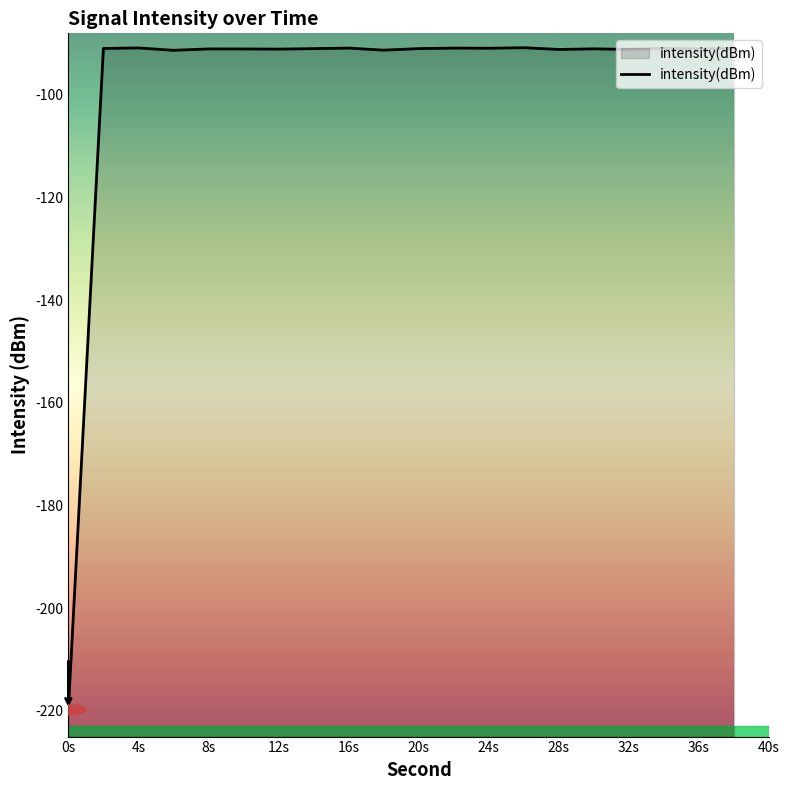

True or false: the data shows -146.3 at 32s.

False